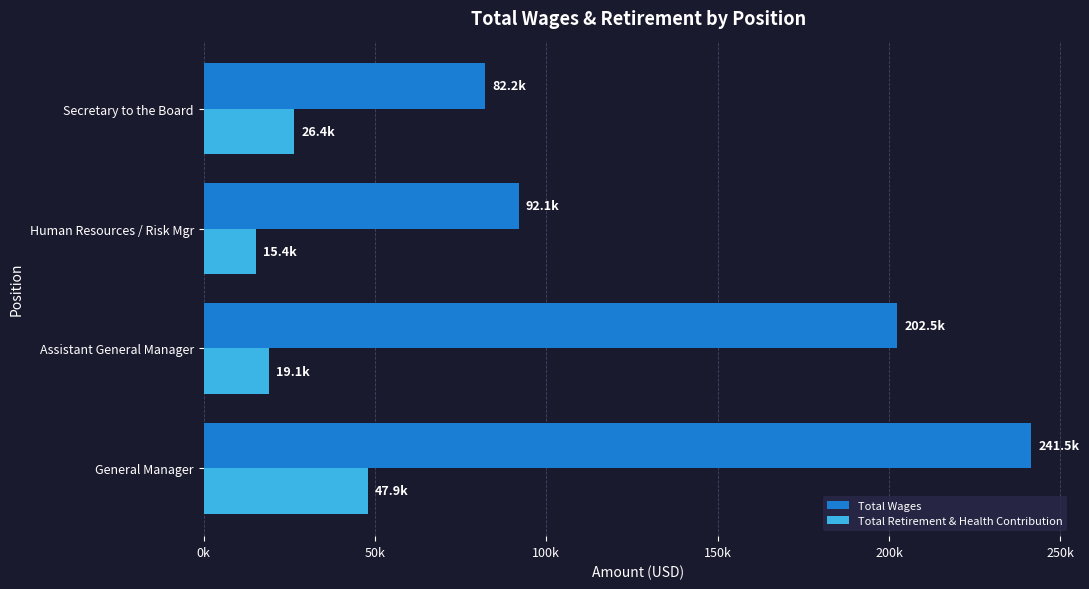

What are all the series names shown in the legend?

Total Wages, Total Retirement & Health Contribution